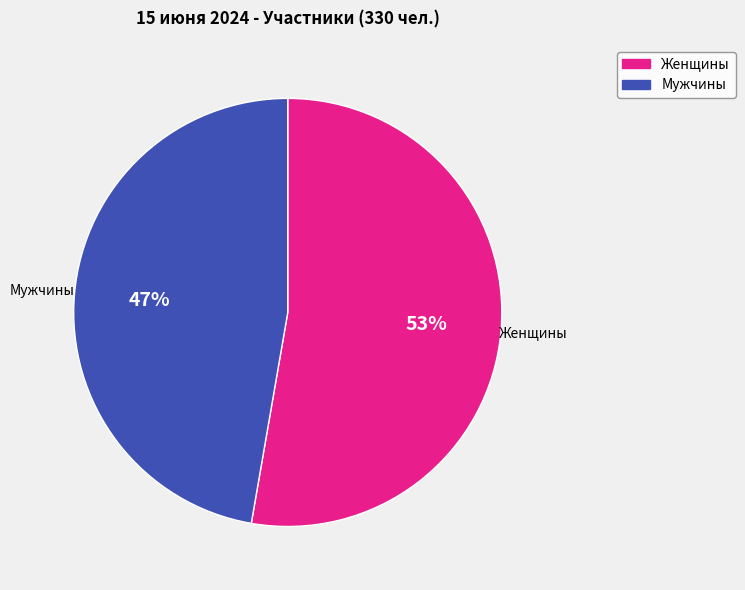

To the nearest percent, what is the average slice percentage?

50%